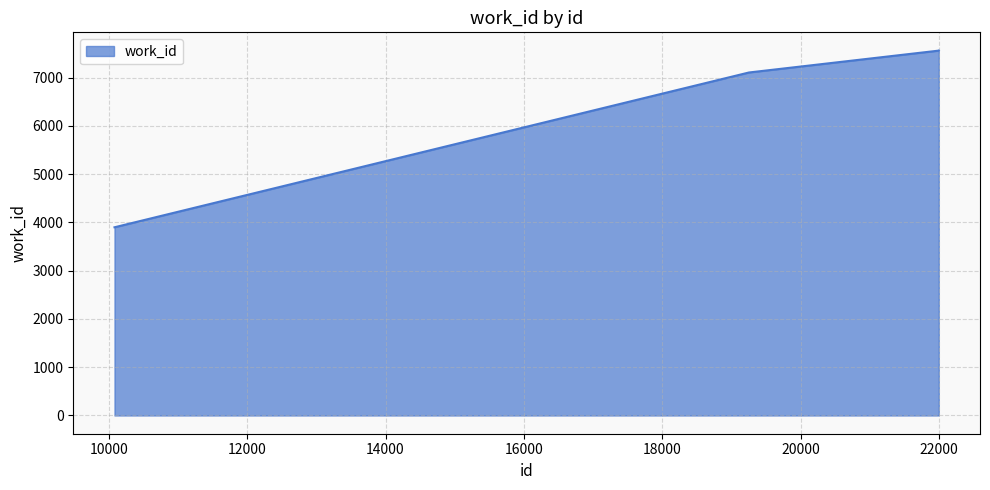

What is the maximum value shown in the chart?

7560